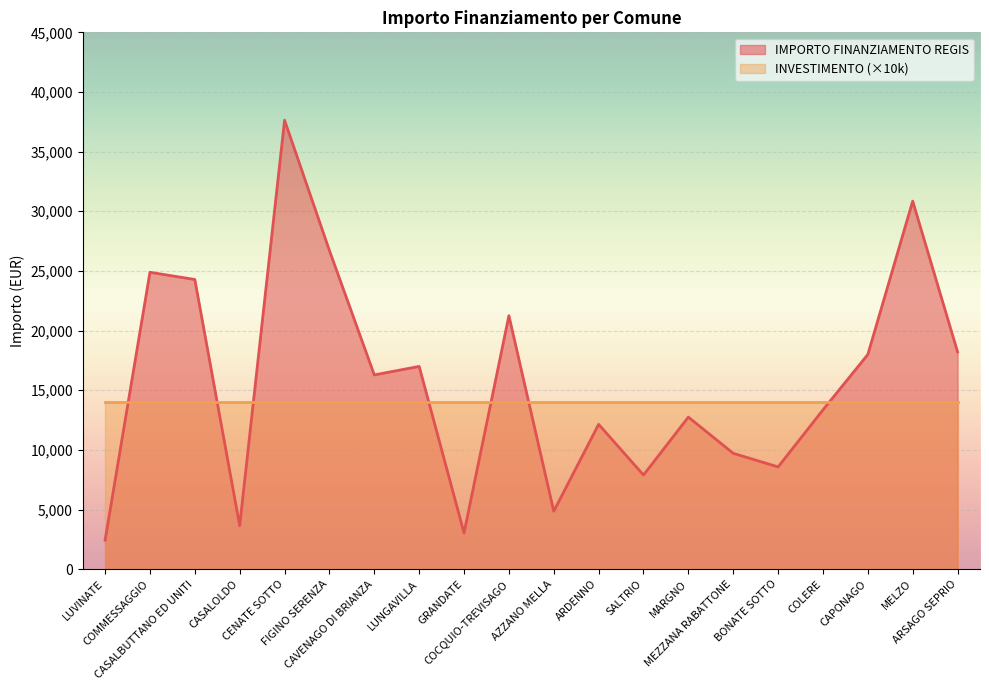

True or false: the data has more than 1 interior local peaks.

True